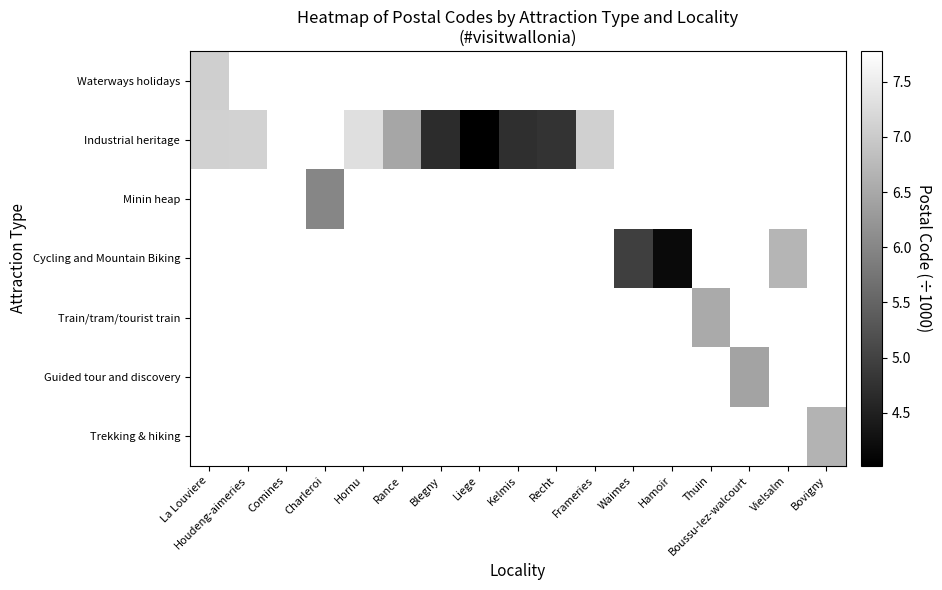

Is the value of Cycling and Mountain Biking at Hamoir greater than the value of Trekking & hiking at La Louviere?

No